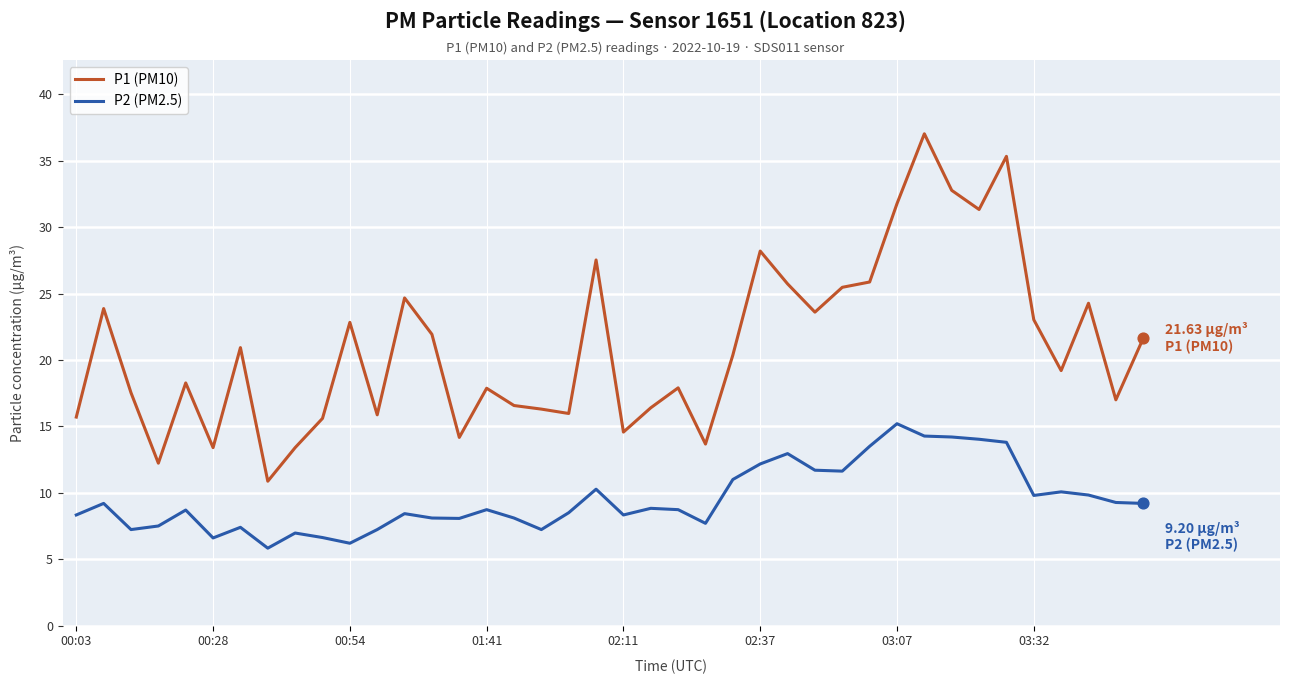

What are all the series names shown in the legend?

P1 (PM10), P2 (PM2.5)